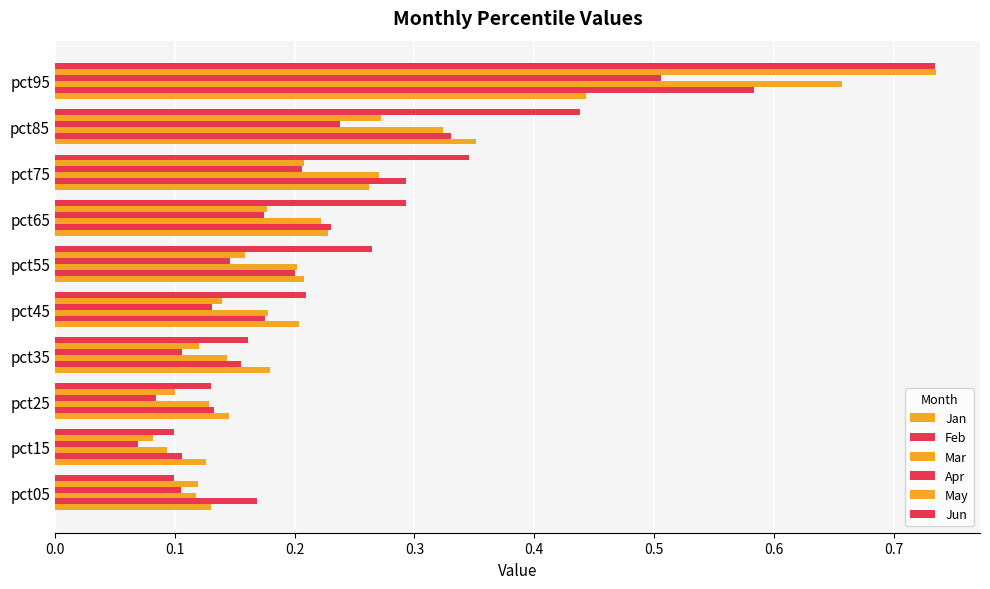

How many data points does each series have?

10